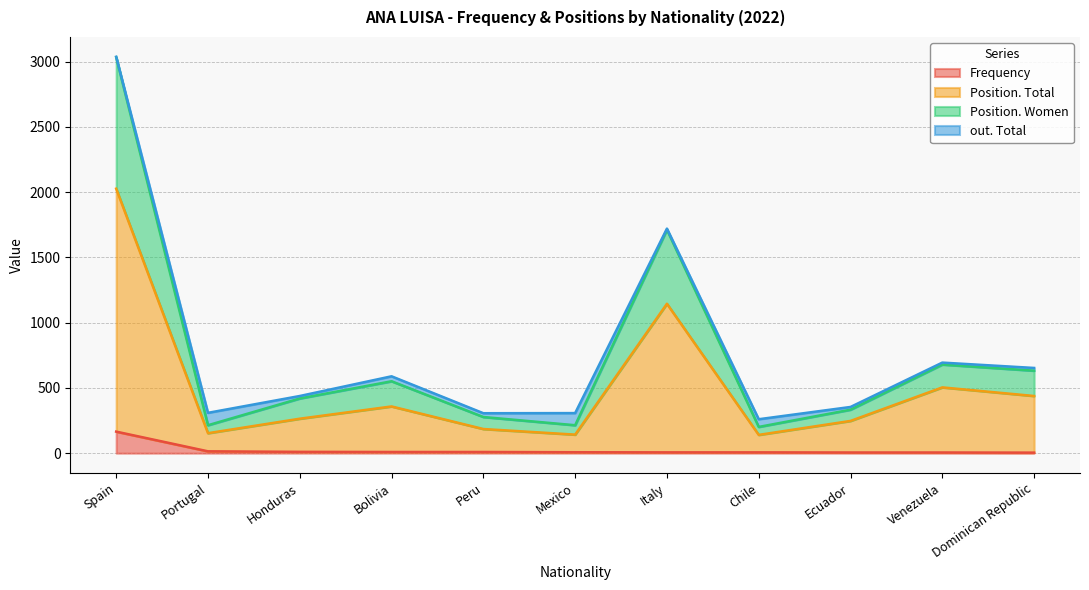

At which category is the sum across all series the highest?

Spain